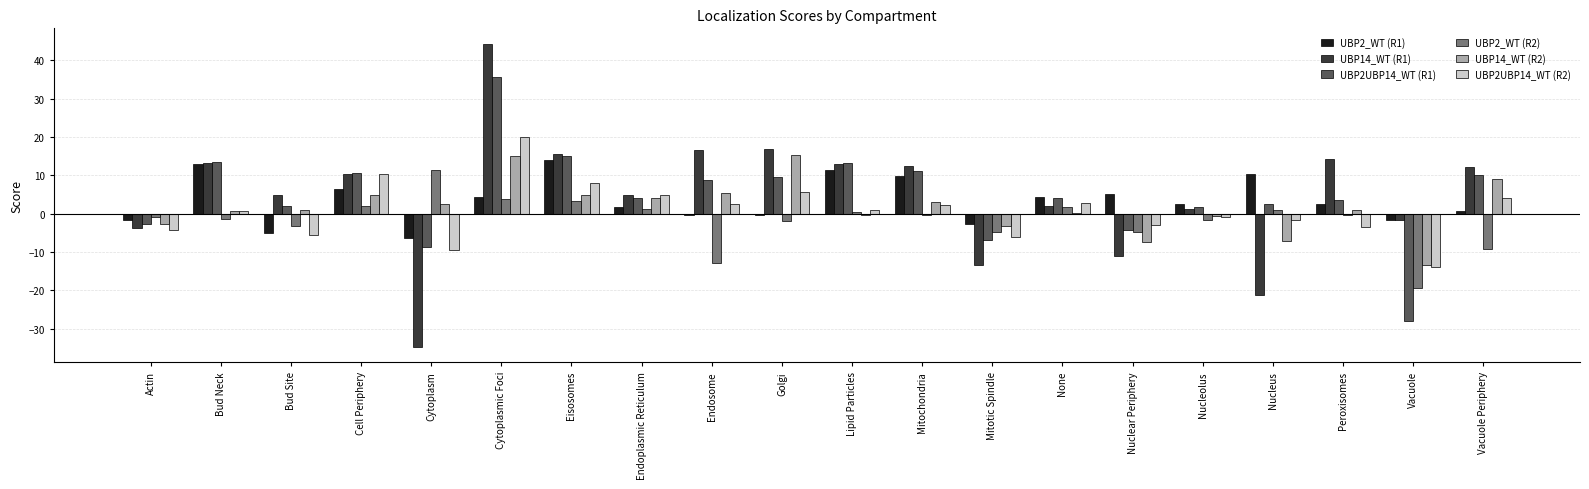

Count the number of categories in the chart.

20